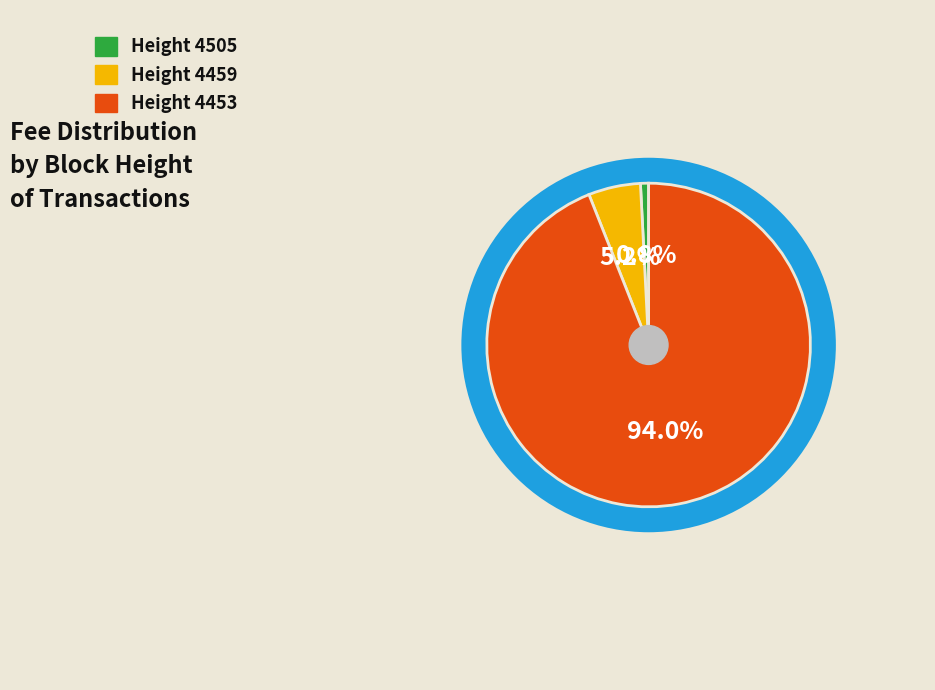

How many slices are in this pie chart?

3